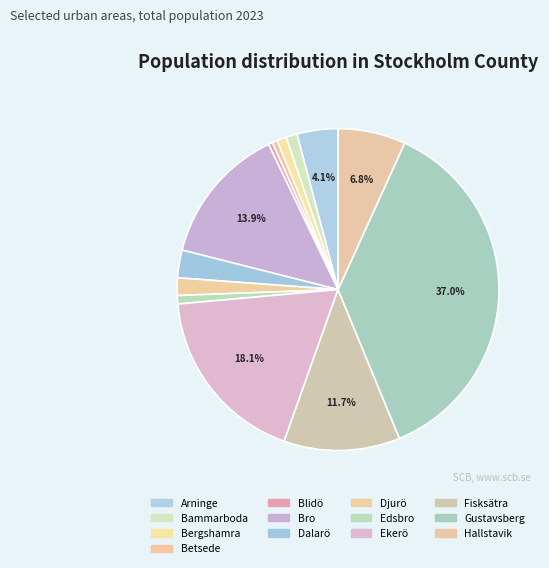

What is the total percentage of Gustavsberg and Bammarboda?

38.1%